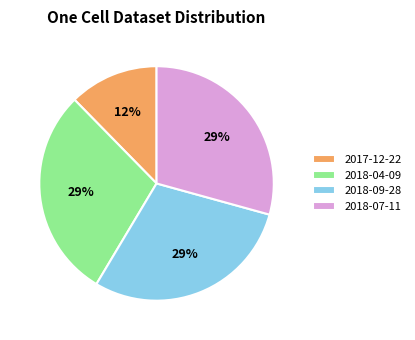

Is it true that 2017-12-22 is 5% of the pie?

False